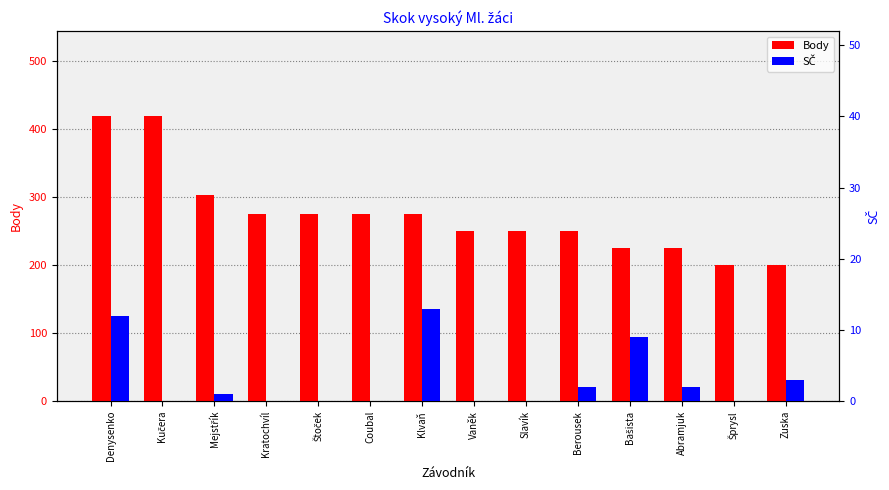

What is the value of the Body bar at the 5th from the left?

276